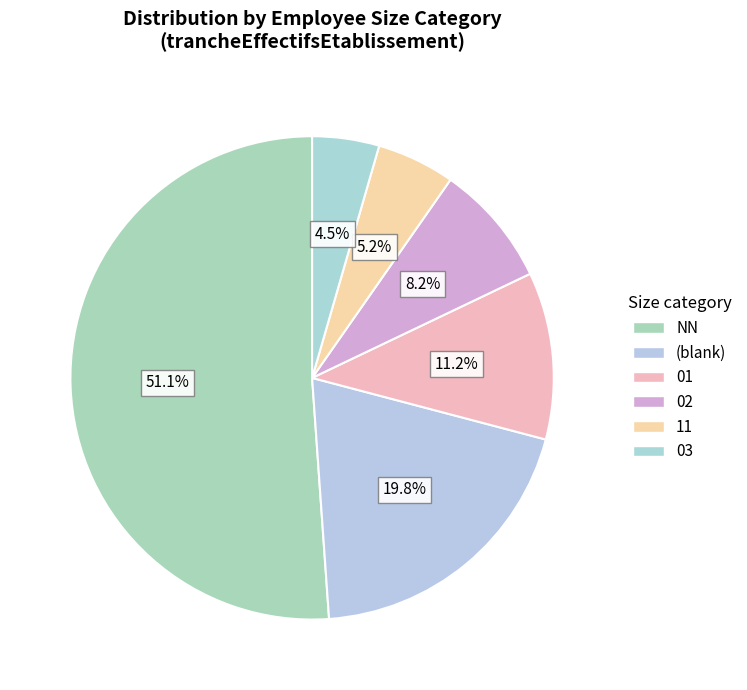

How many slices are in this pie chart?

6